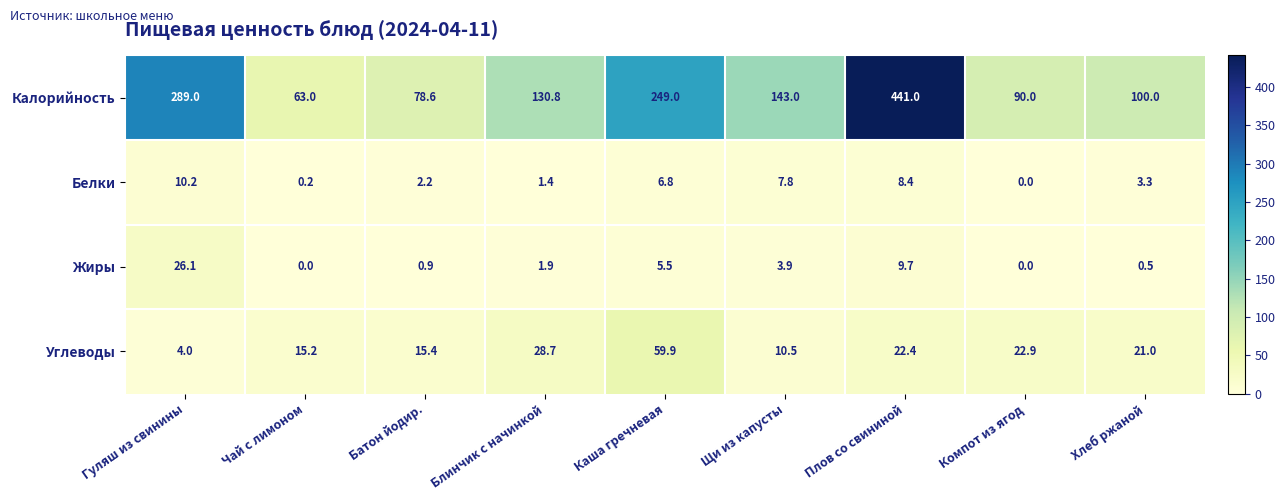

What value does the Калорийность series have at Чай с лимоном?

63.0